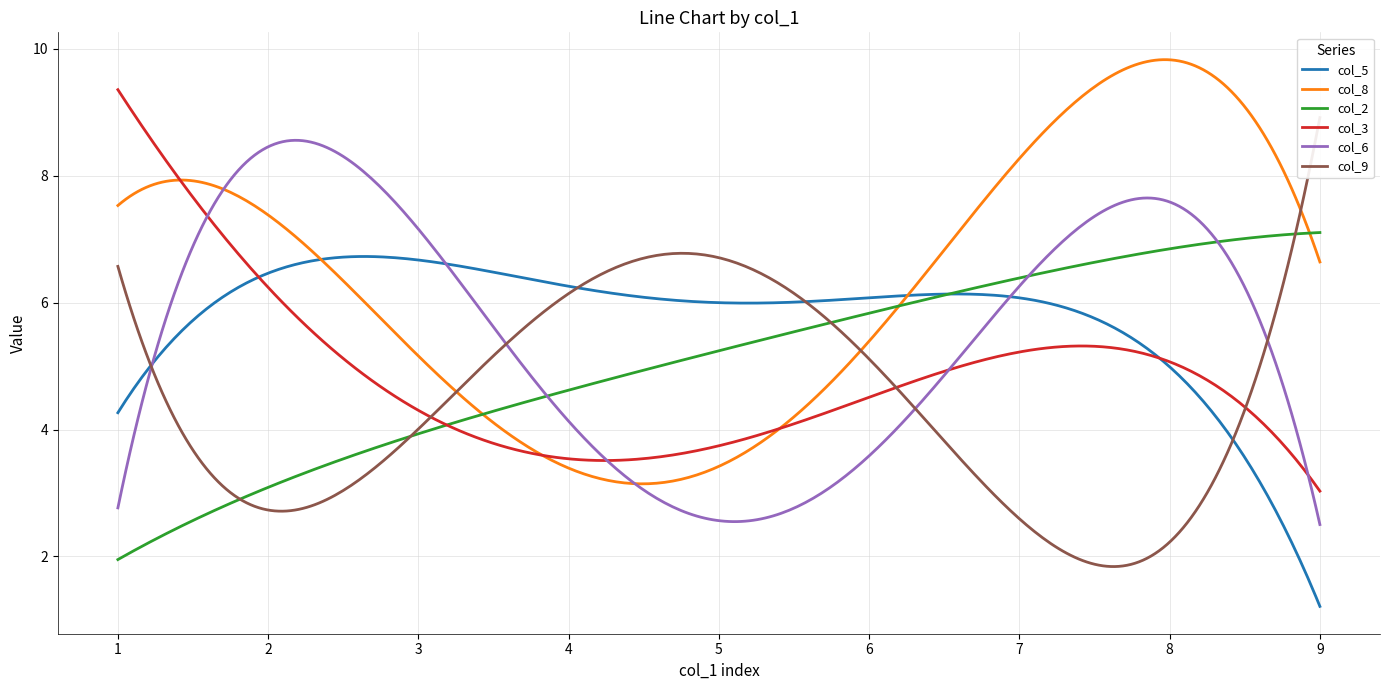

What is the lowest value of the col_3 series?

3.0